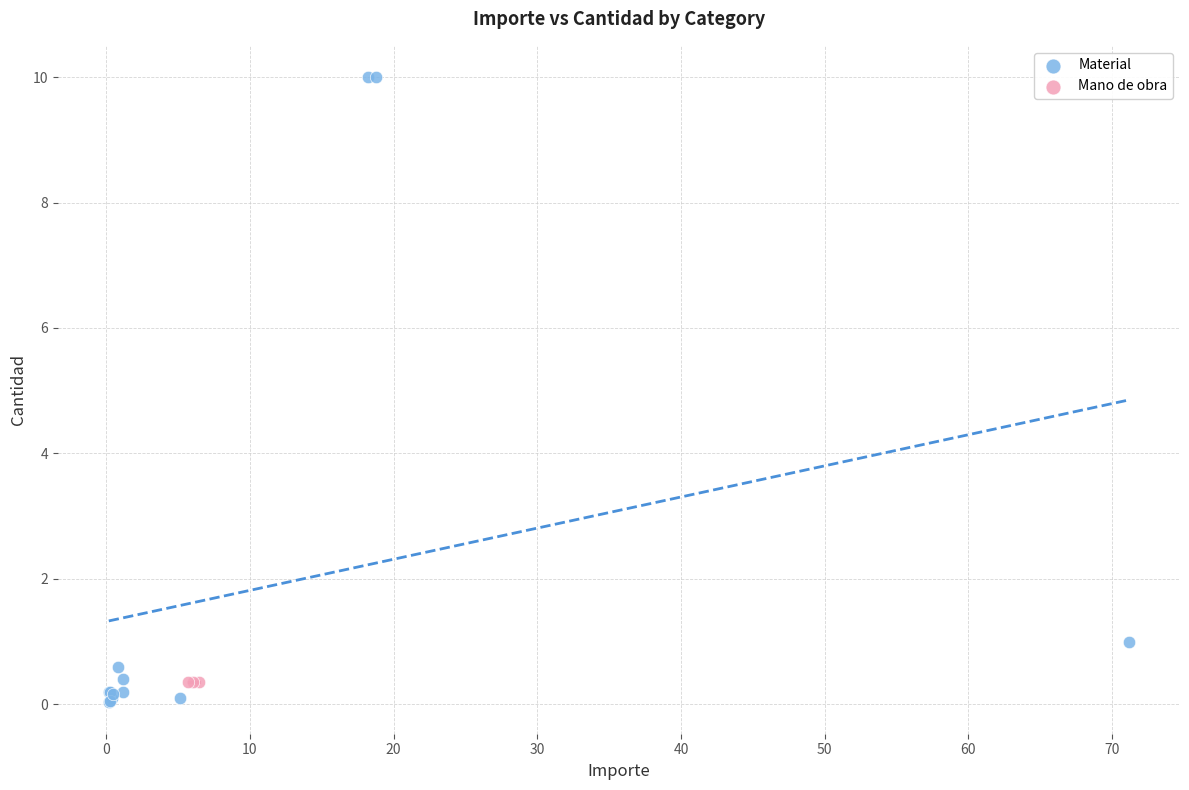

Which series reaches the maximum Y coordinate?

Material